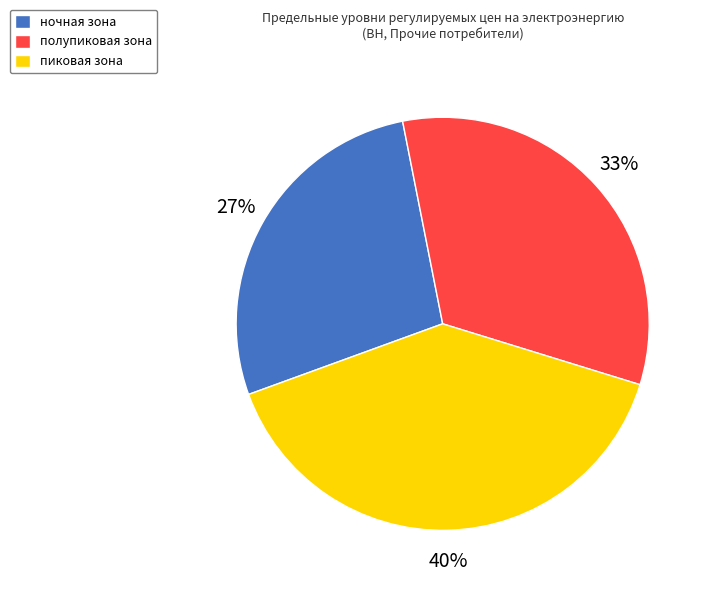

Is the sum of ночная зона and полупиковая зона greater than half?

Yes